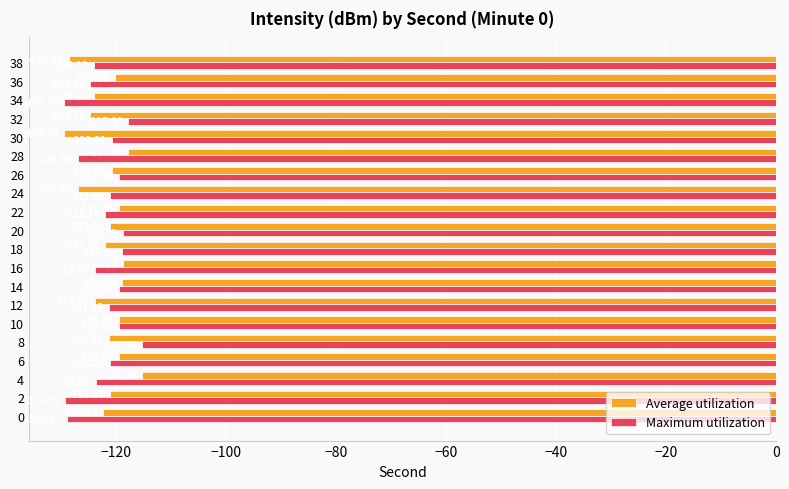

Rank the series by their average value, from highest to lowest.

Average utilization, Maximum utilization